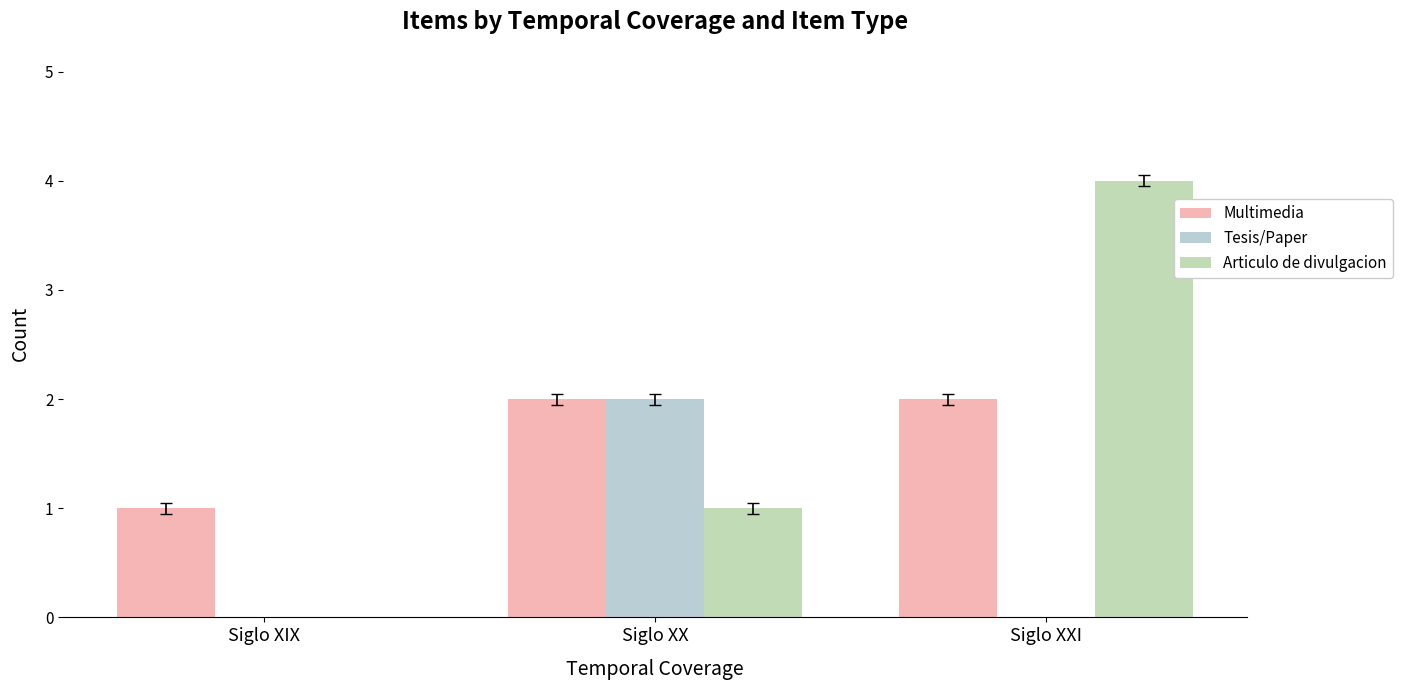

Which series has the widest spread of values?

Articulo de divulgacion